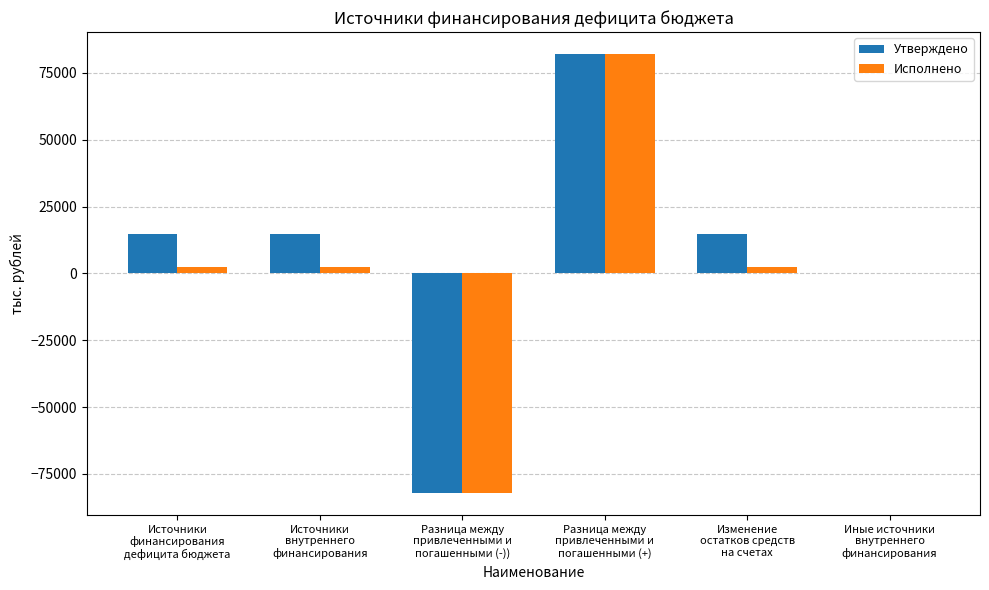

What is the maximum value for Исполнено?

82100.0